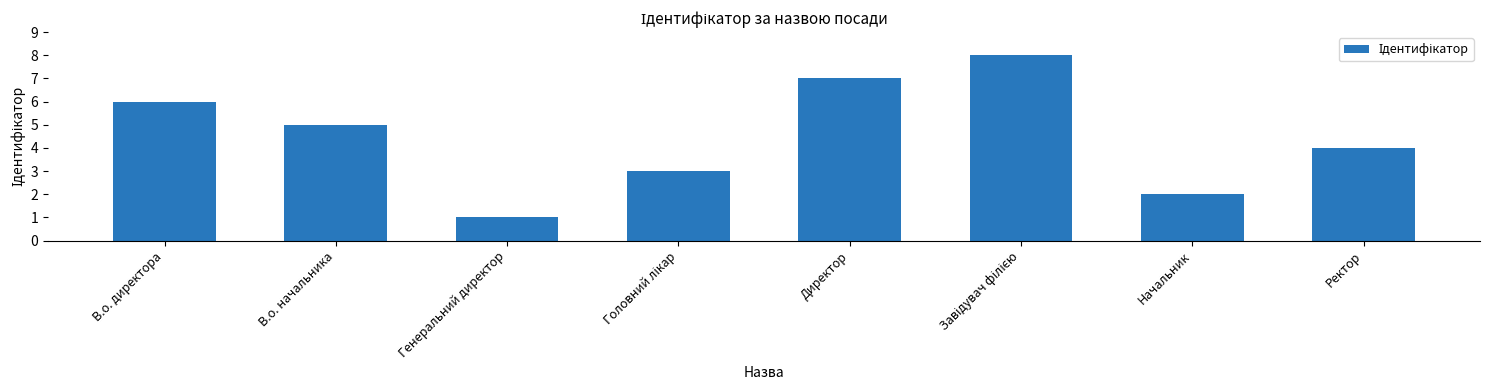

How many data points does each series have?

8